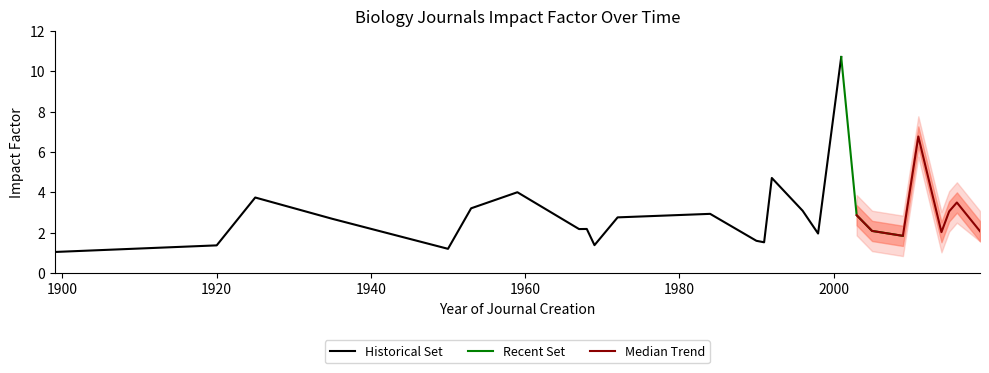

True or false: there are more than 0 points higher than both neighbors.

True